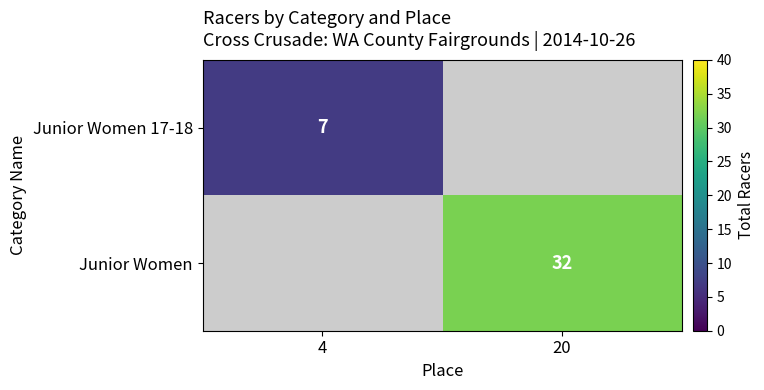

Is the value of Junior Women 17-18 at 4 greater than the value of Junior Women at 20?

No